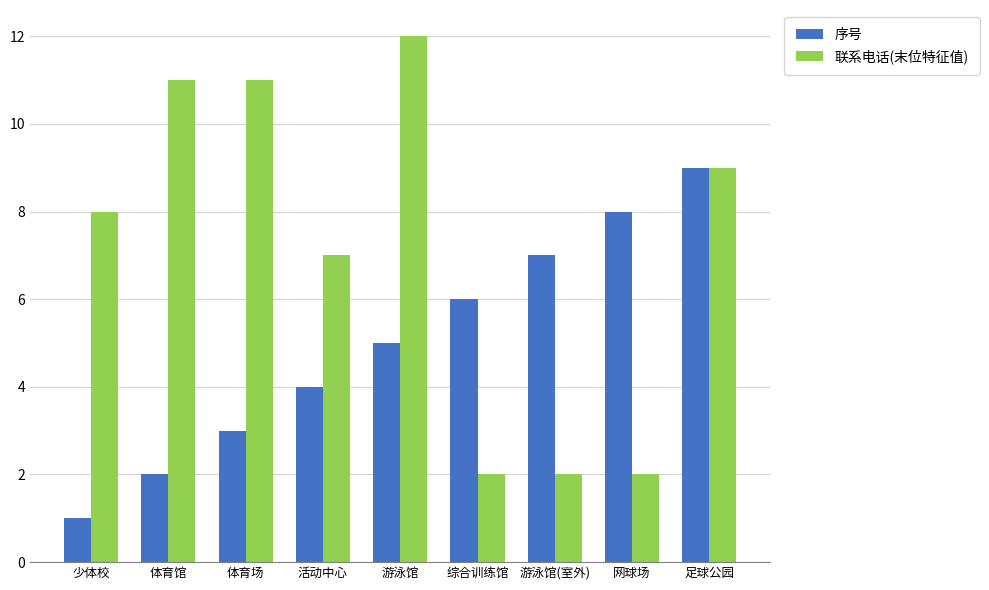

What position from the right is 网球场?

2